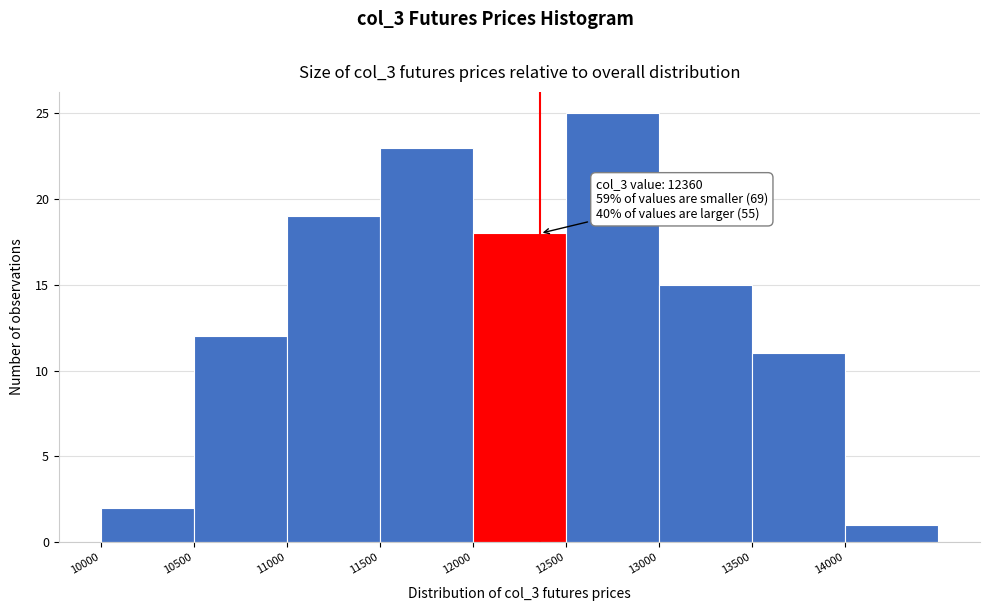

Which range on the x-axis has the tallest bar?

12500 to 13000